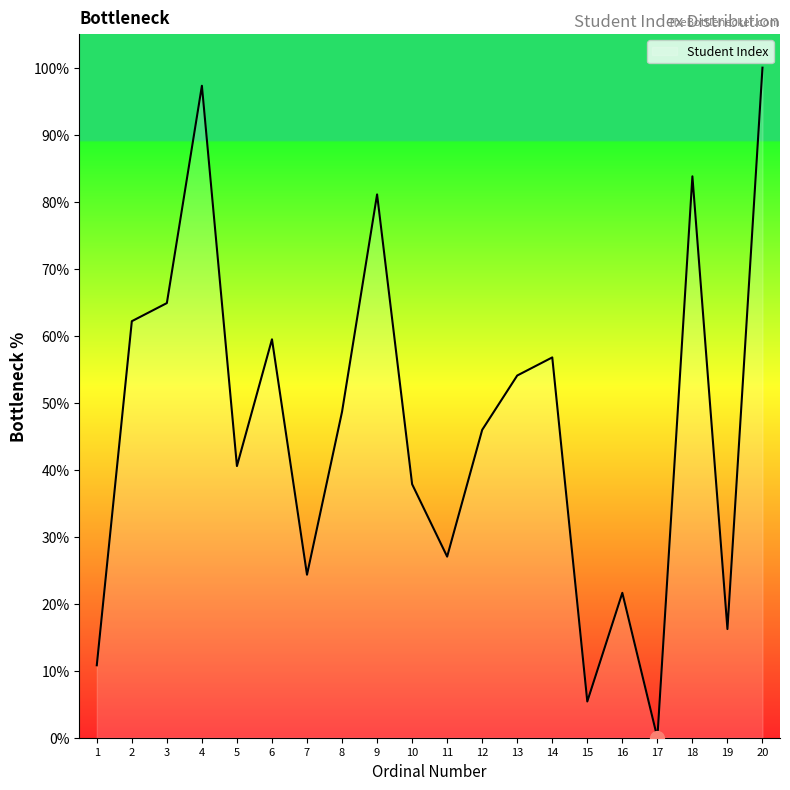

What is the difference between the maximum and minimum values?

100.0